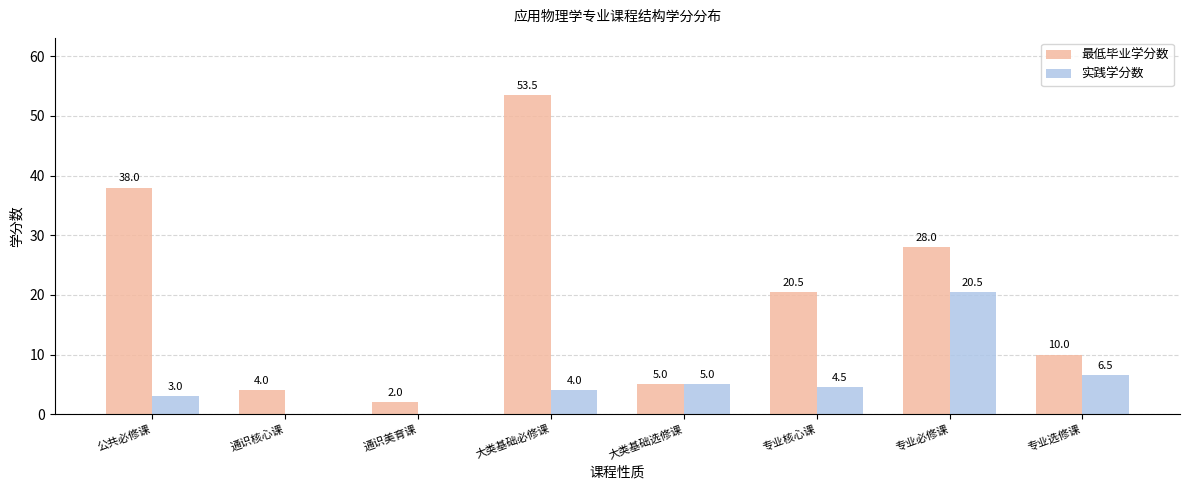

What is the total value across all series at 大类基础必修课?

57.5